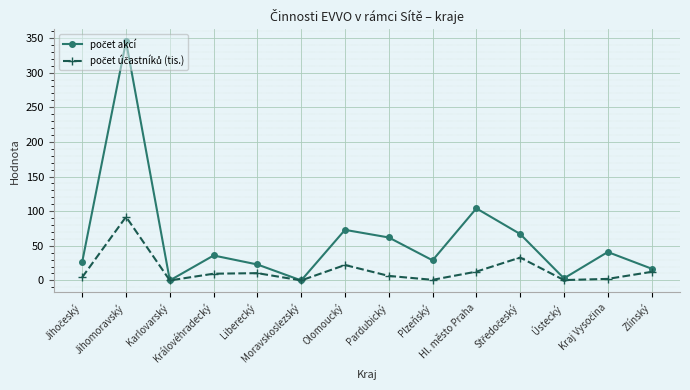

At which label does počet akcí first exceed 36?

Jihomoravský